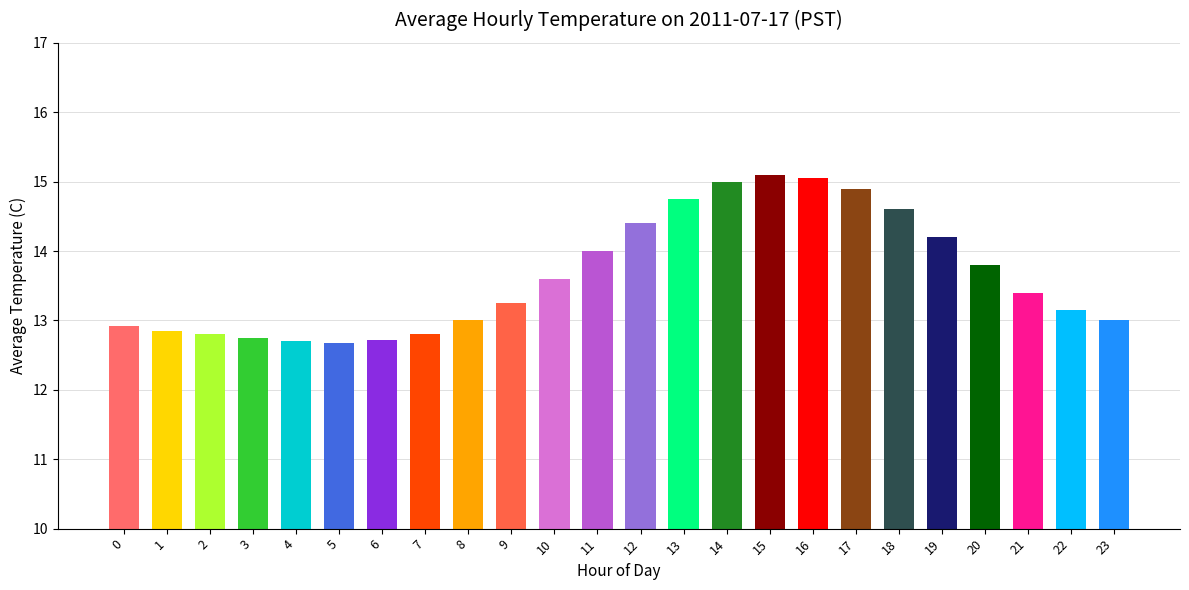

What is the average value?

13.6